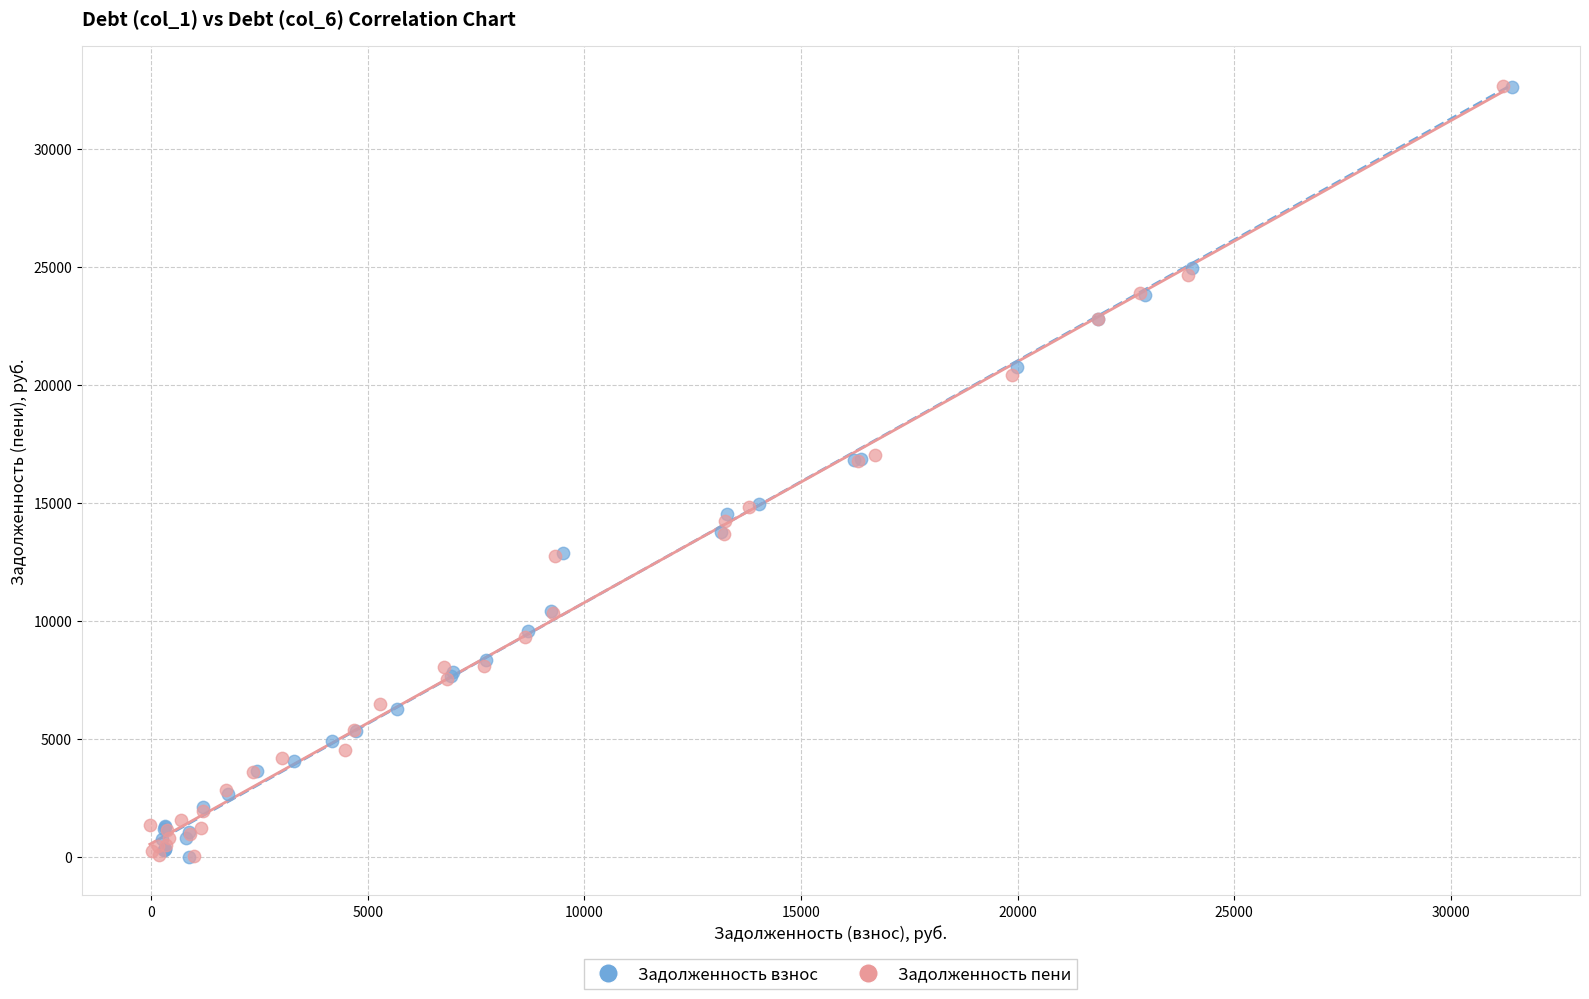

Which series has the largest Y range (max minus min)?

Задолженность пени